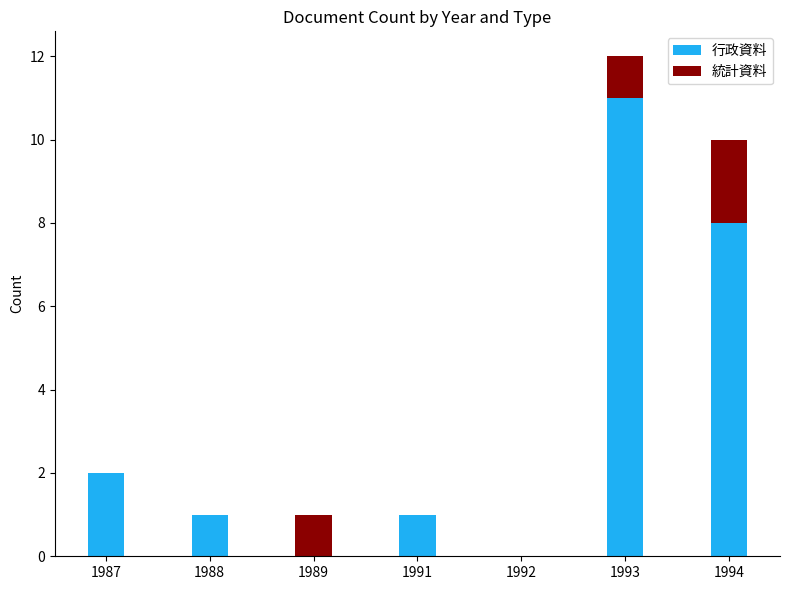

What is the total value across all series at 1993?

12